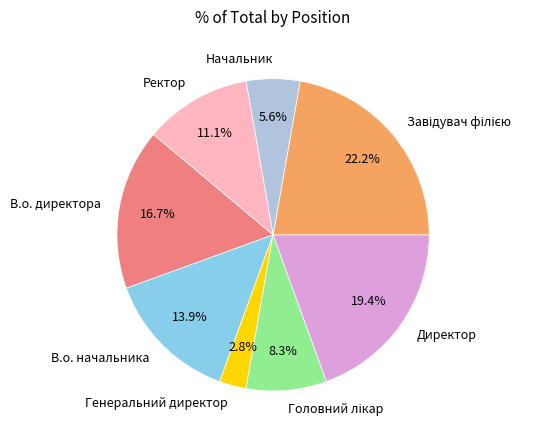

To the nearest percent, what is the difference between the largest and smallest slice percentages?

19%